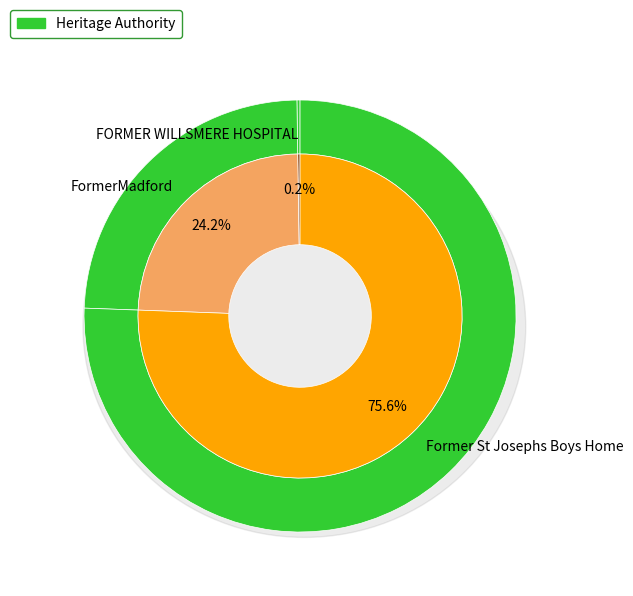

The Former St Josephs Boys Home slice represents 90% of the pie. True or false?

False